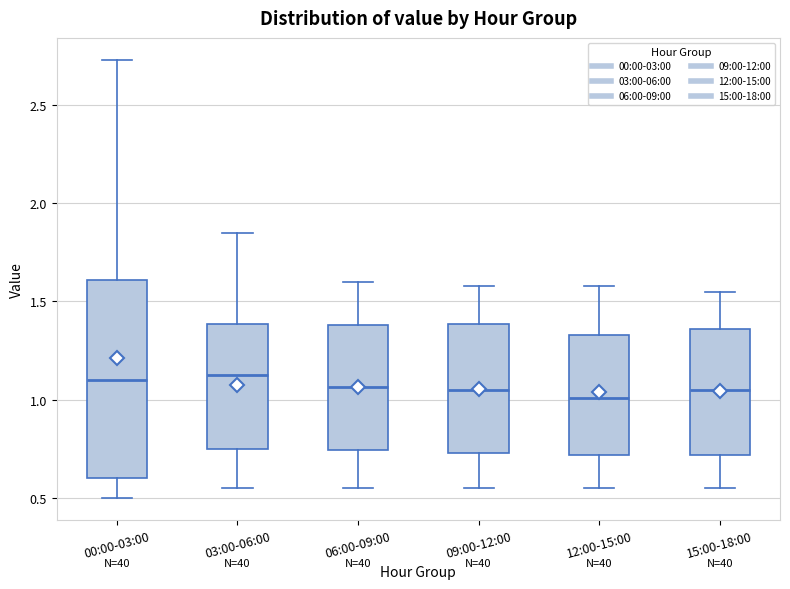

Where does the lower whisker of the box for 06:00-09:00 end on the y-axis? The values are not printed on the chart, so give them approximately, as read against the axis.

0.55